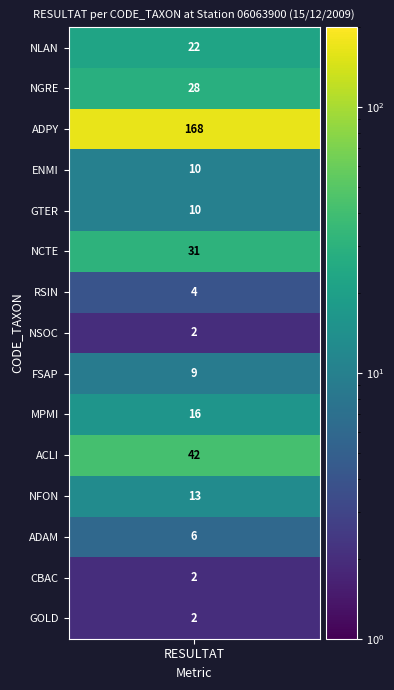

The value at 17 is 0. True or false?

False